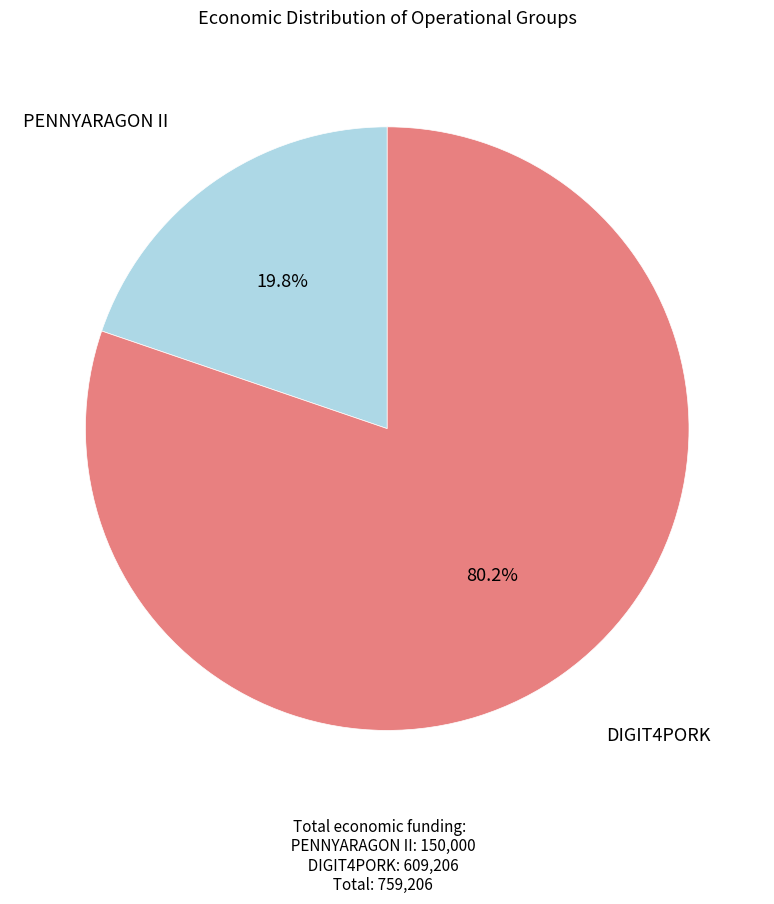

To the nearest percent, what is the average slice percentage?

50%